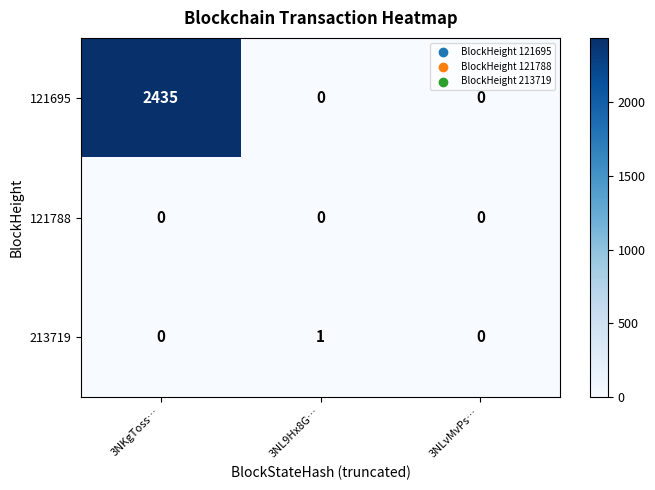

Which series has the largest total across all categories?

121695